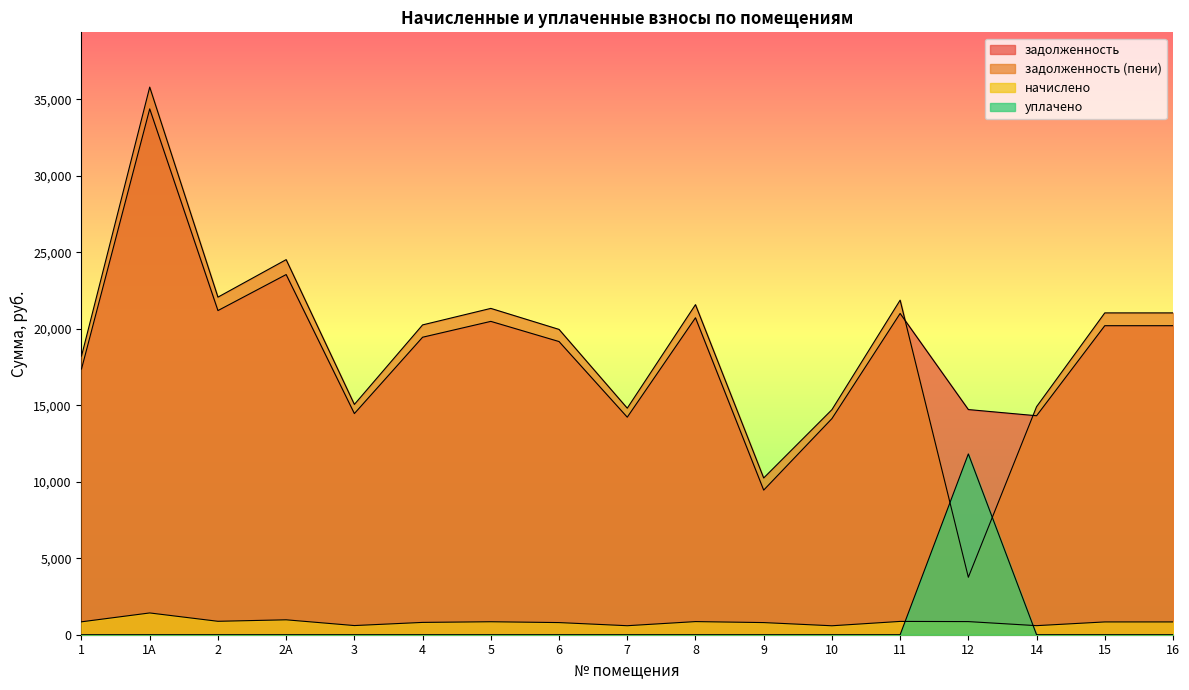

What are all the series names shown in the legend?

задолженность, задолженность (пени), начислено, уплачено